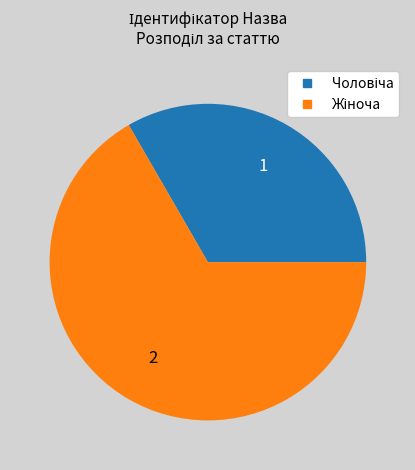

Is there a majority slice in this chart?

Yes